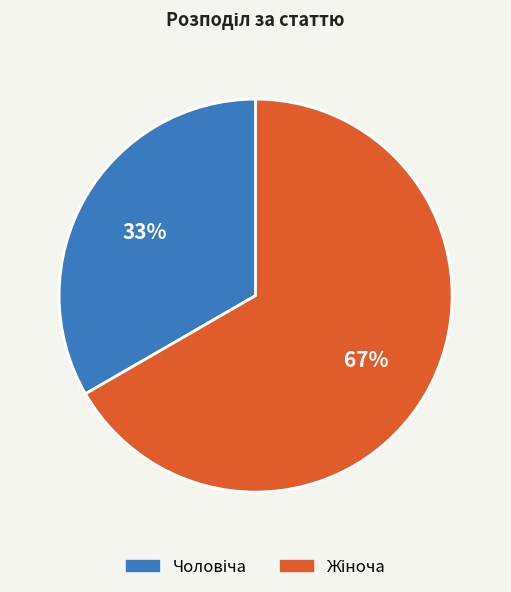

Does any single category account for the majority?

Yes